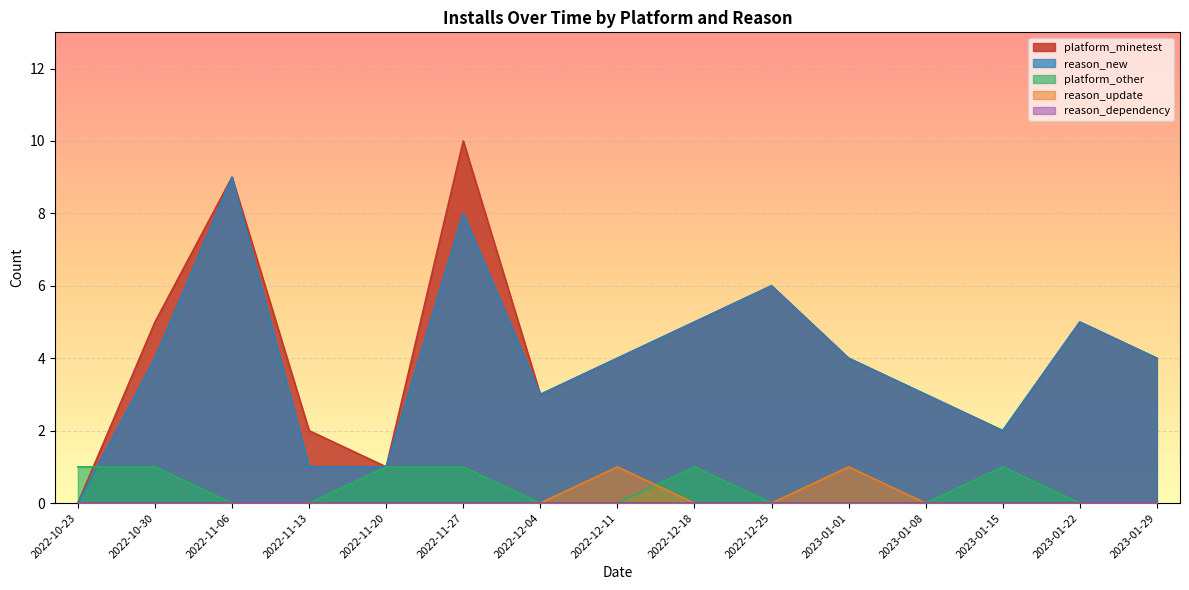

True or false: reason_update and platform_other cross at least once.

True